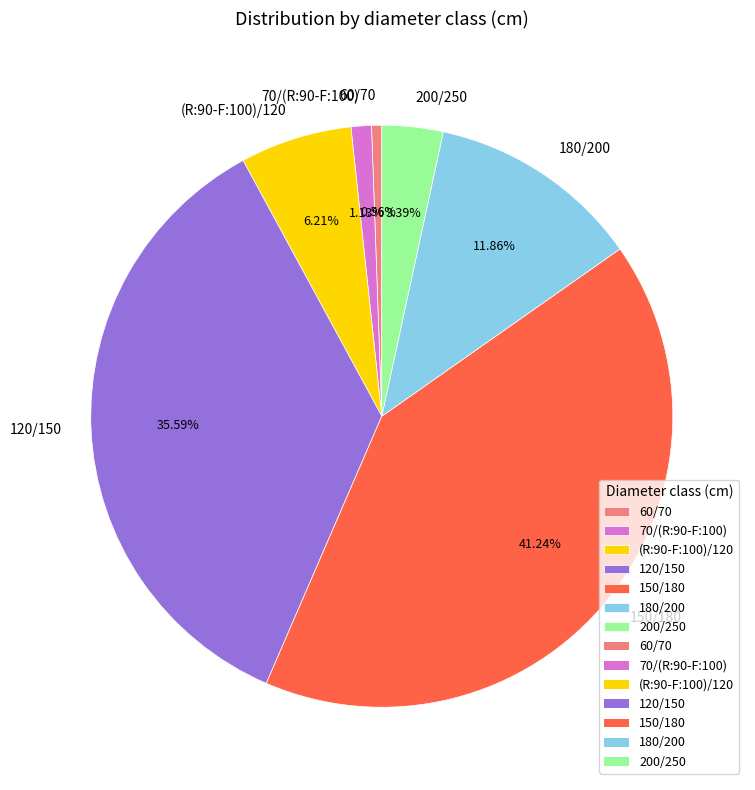

How many slices are in this pie chart?

7